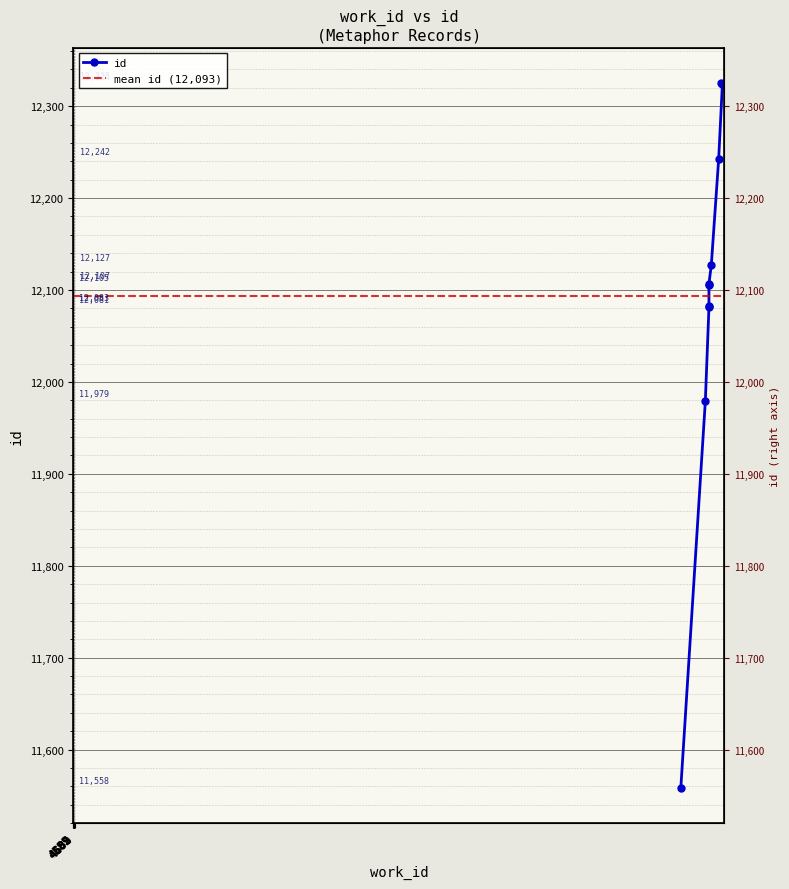

Is it true that the value at 4682 is 12324?

True